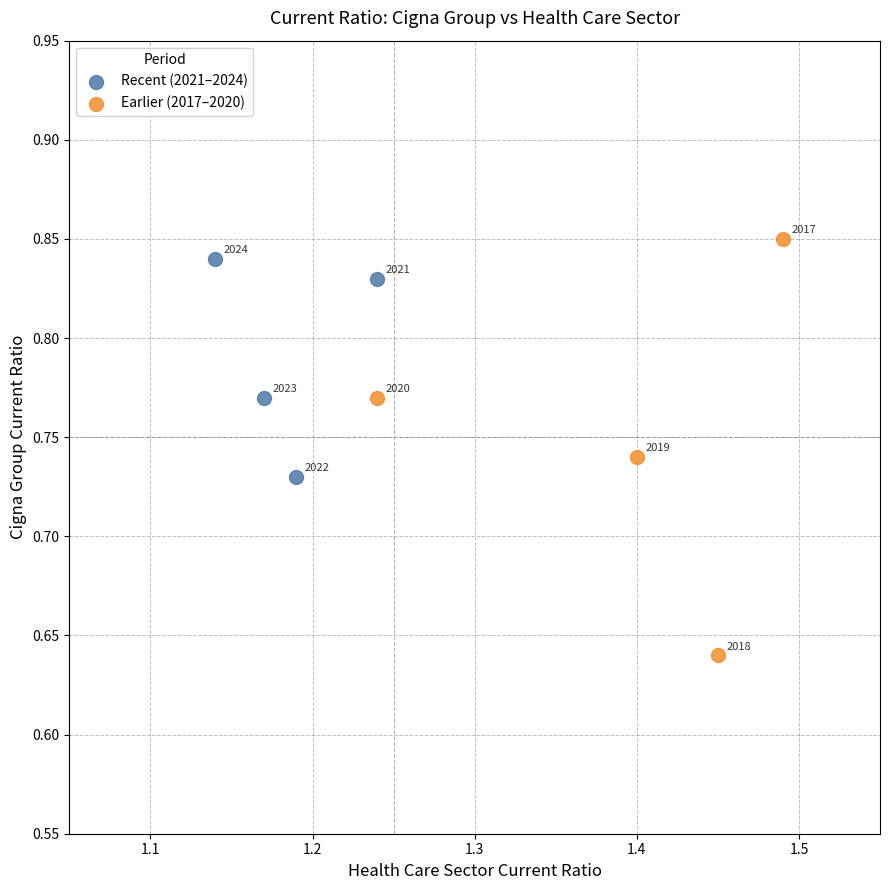

Which series has the widest spread of Y values?

Earlier (2017–2020)